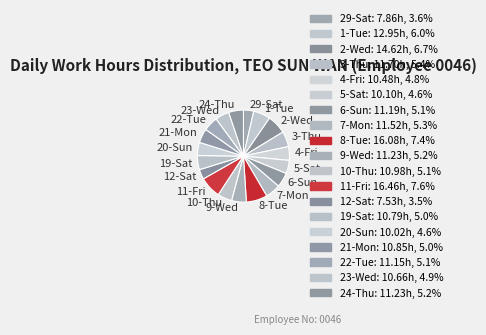

What is the ratio of the value at 7-Mon to the value at 11-Fri?

0.7